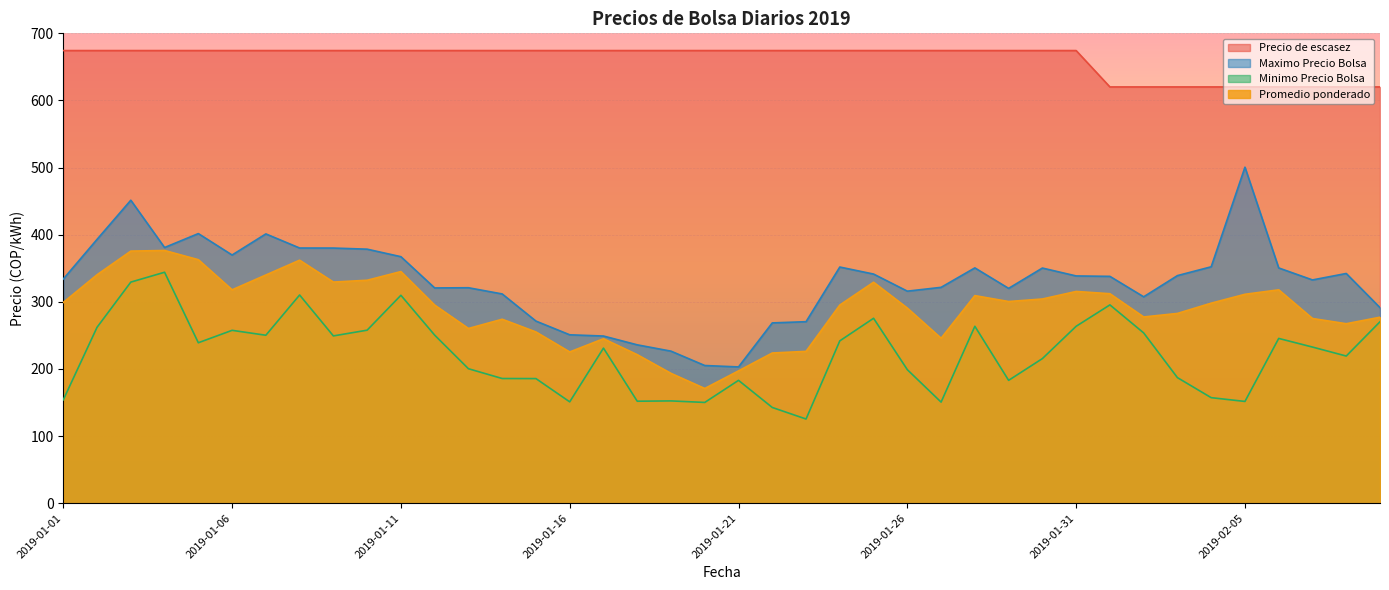

At which category is the sum across all series the highest?

2019-01-03